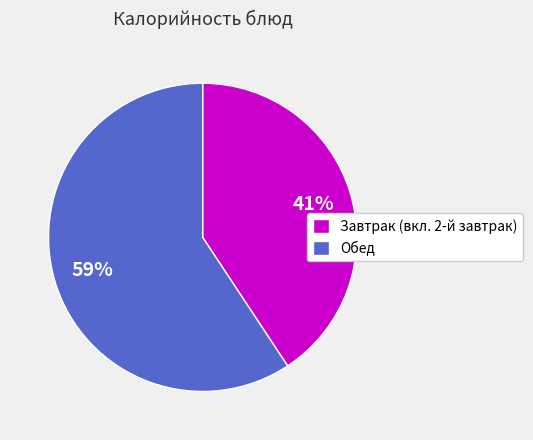

The Завтрак (вкл. 2-й завтрак) slice represents 33% of the pie. True or false?

False